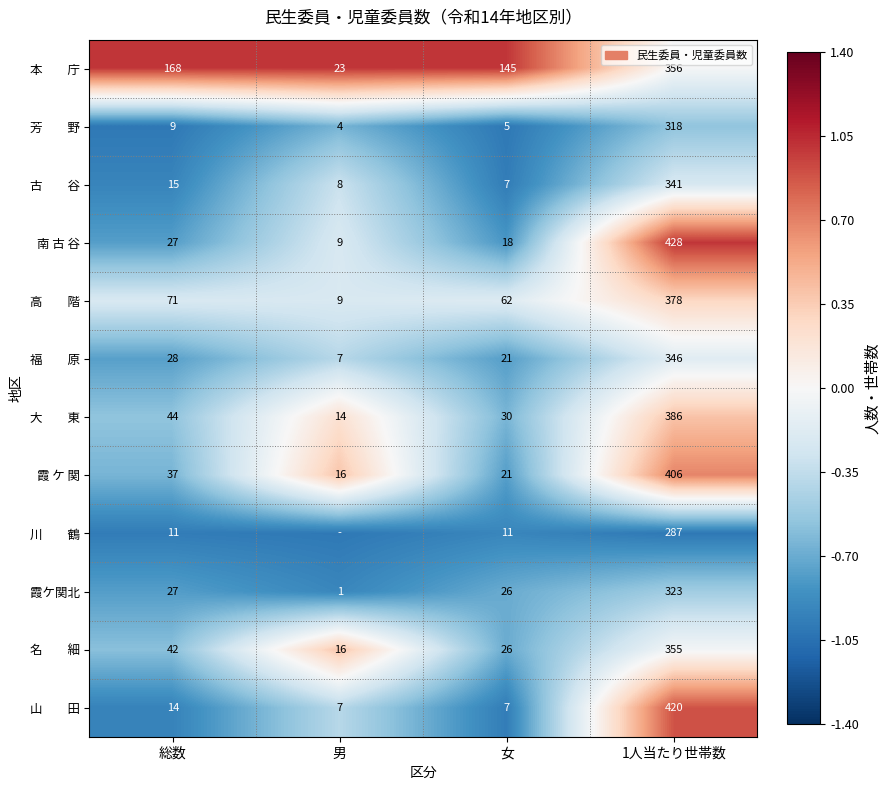

What is the sum of all 南 古 谷 values?

482